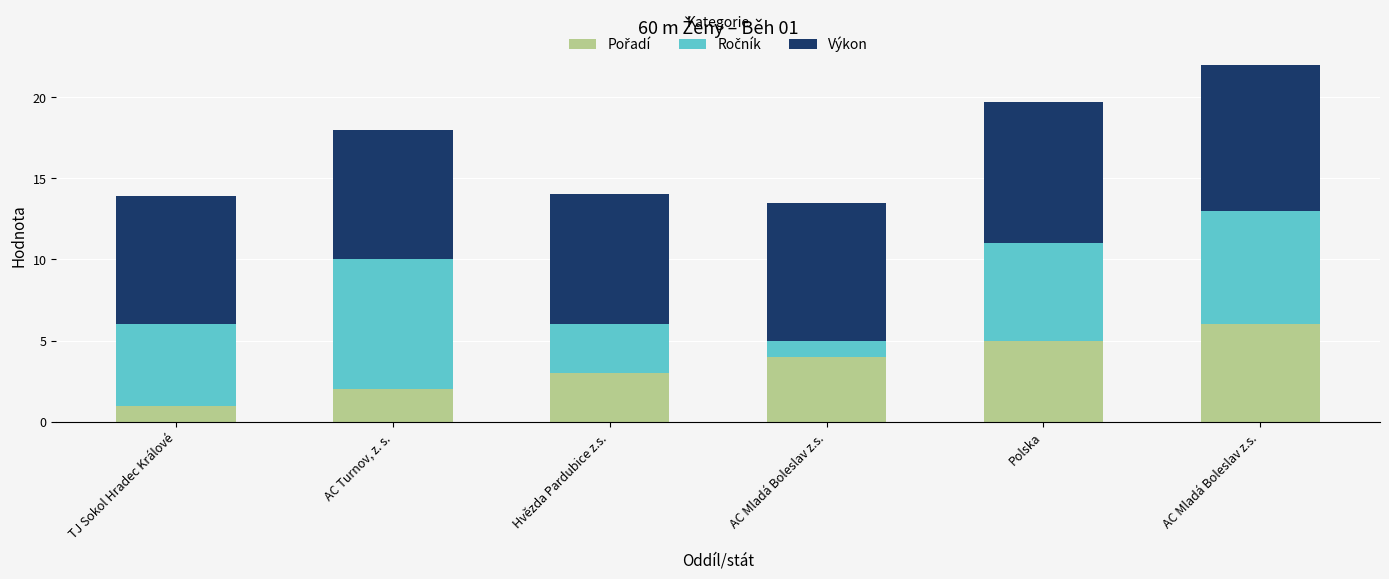

Count the number of data series in this chart.

3